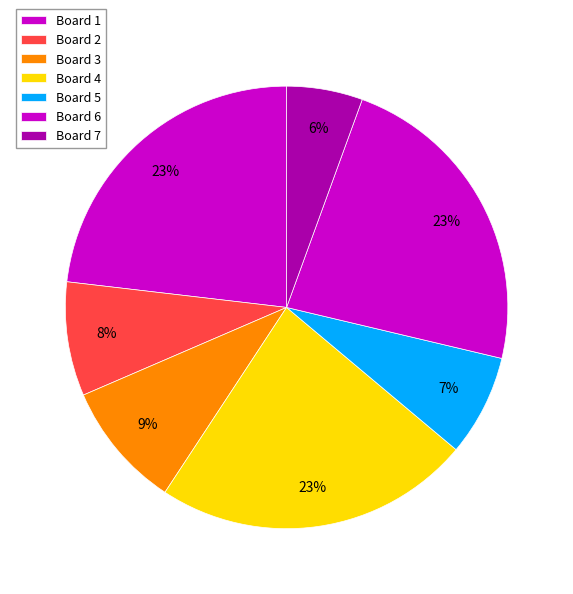

To the nearest percent, what percentage of the pie is Board 6?

23%